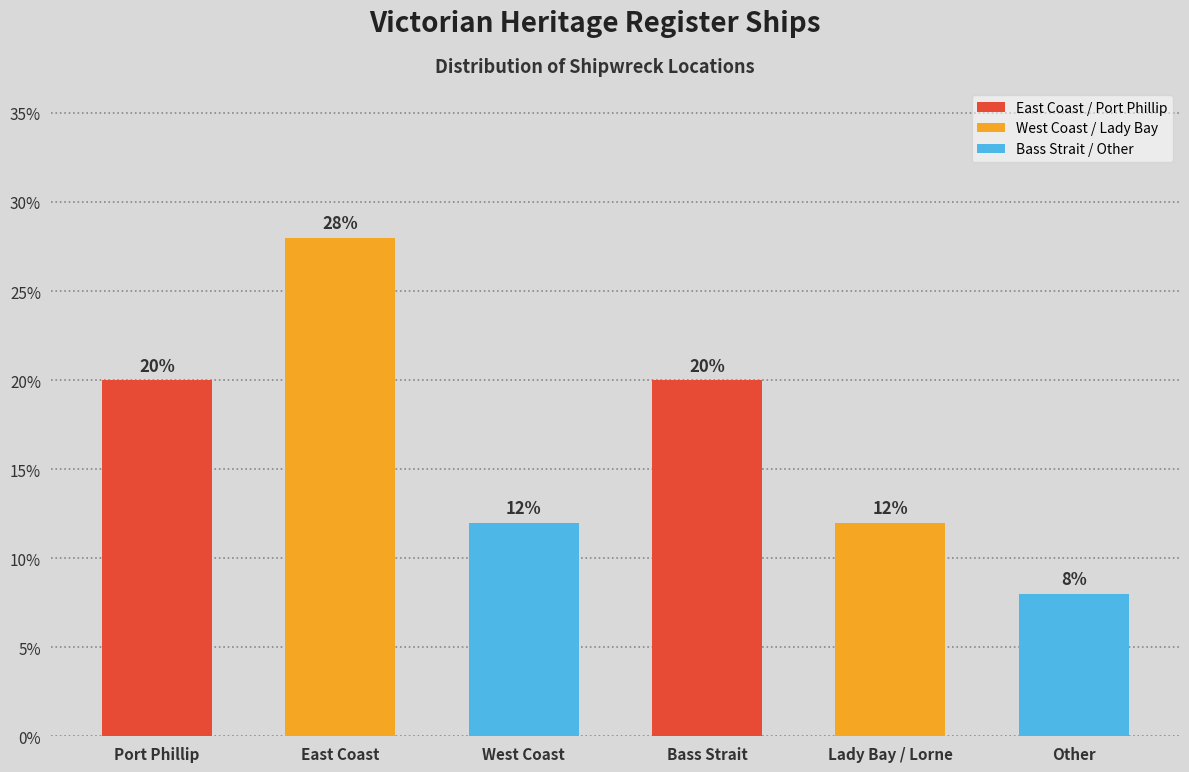

Reading left to right, list all the values displayed in this chart.

Port Phillip=20.0	East Coast=28.0	West Coast=12.0	Bass Strait=20.0	Lady Bay / Lorne=12.0	Other=8.0